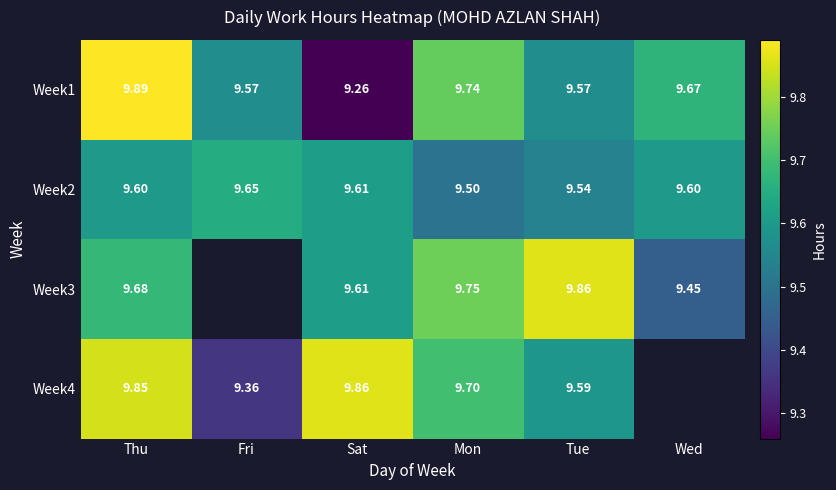

Which category has the highest value in the Week2 series?

Fri